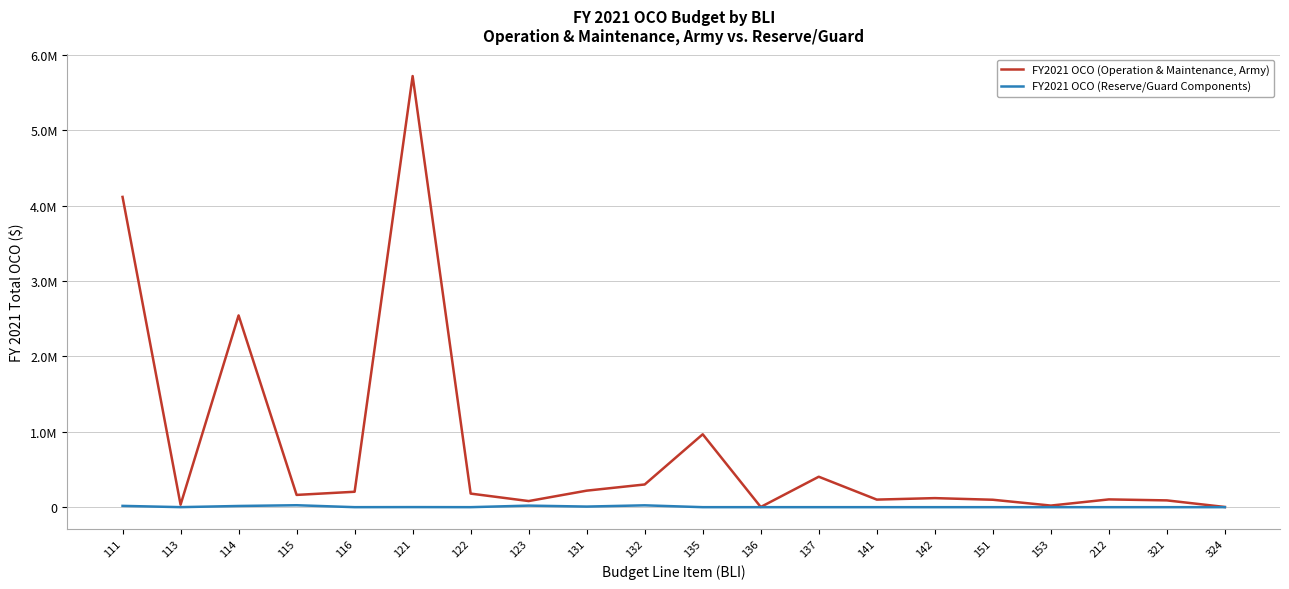

Is it true that FY2021 OCO (Reserve/Guard Components) equals -16534 at 153?

False